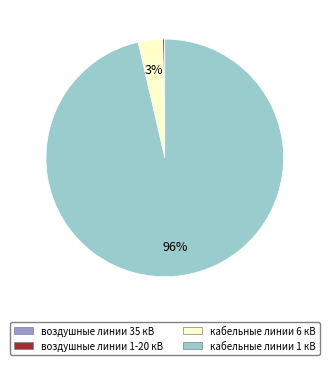

Is the sum of кабельные линии 1 кВ and кабельные линии 6 кВ greater than half?

Yes